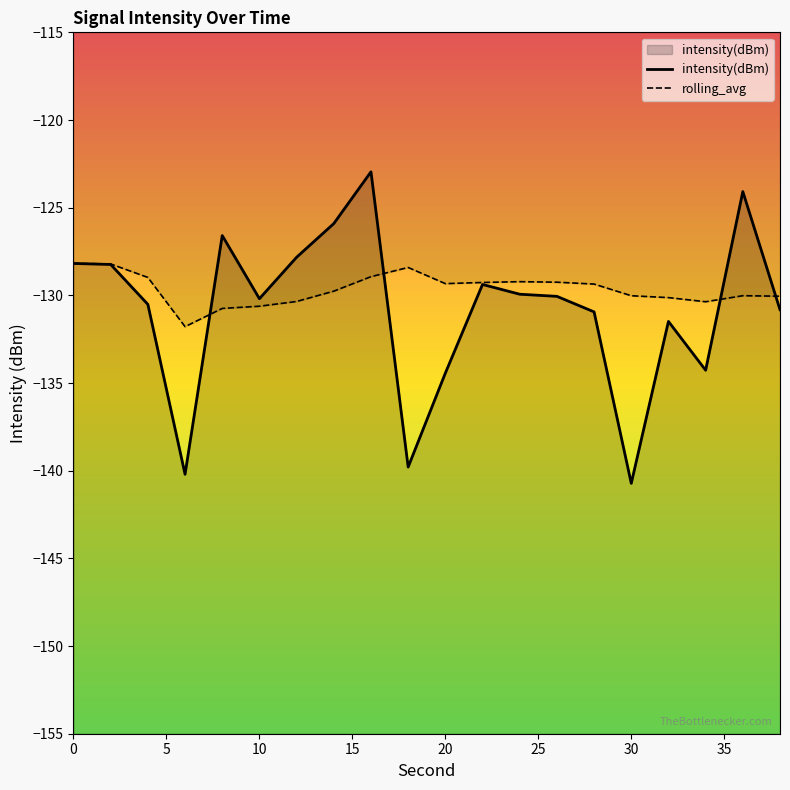

Rank the series at 12 from lowest to highest value.

rolling_avg, intensity(dBm)